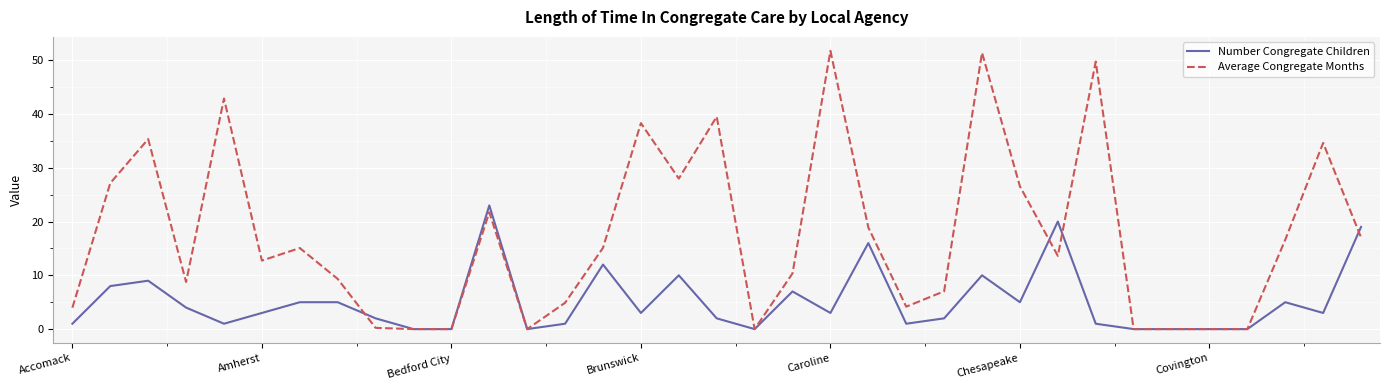

Rank the series by their maximum value, from highest to lowest.

Average Congregate Months, Number Congregate Children